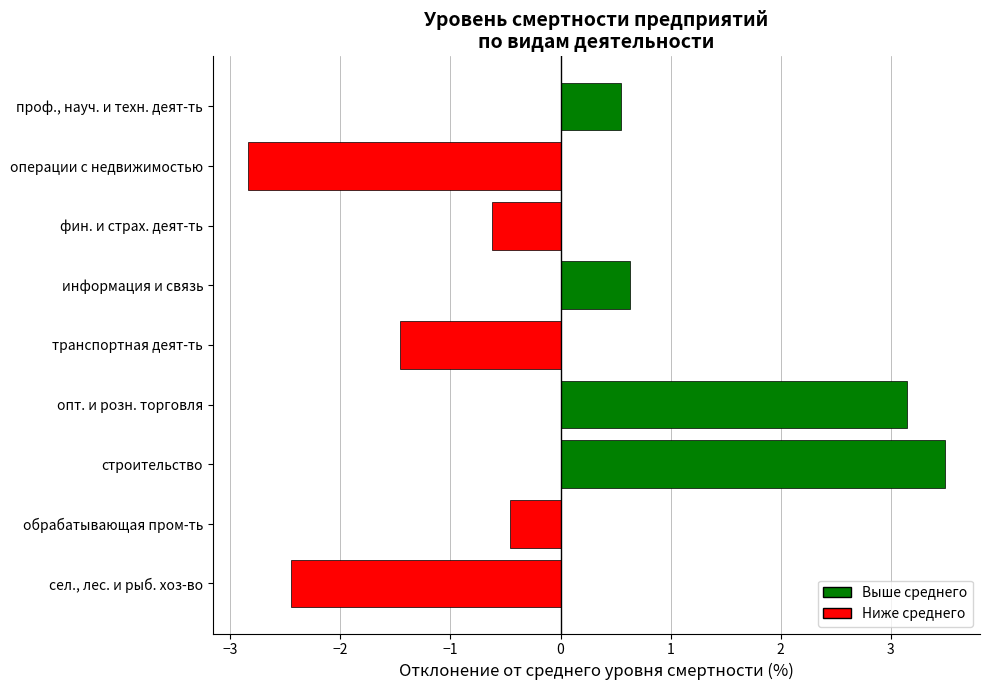

How many negative values are there?

5